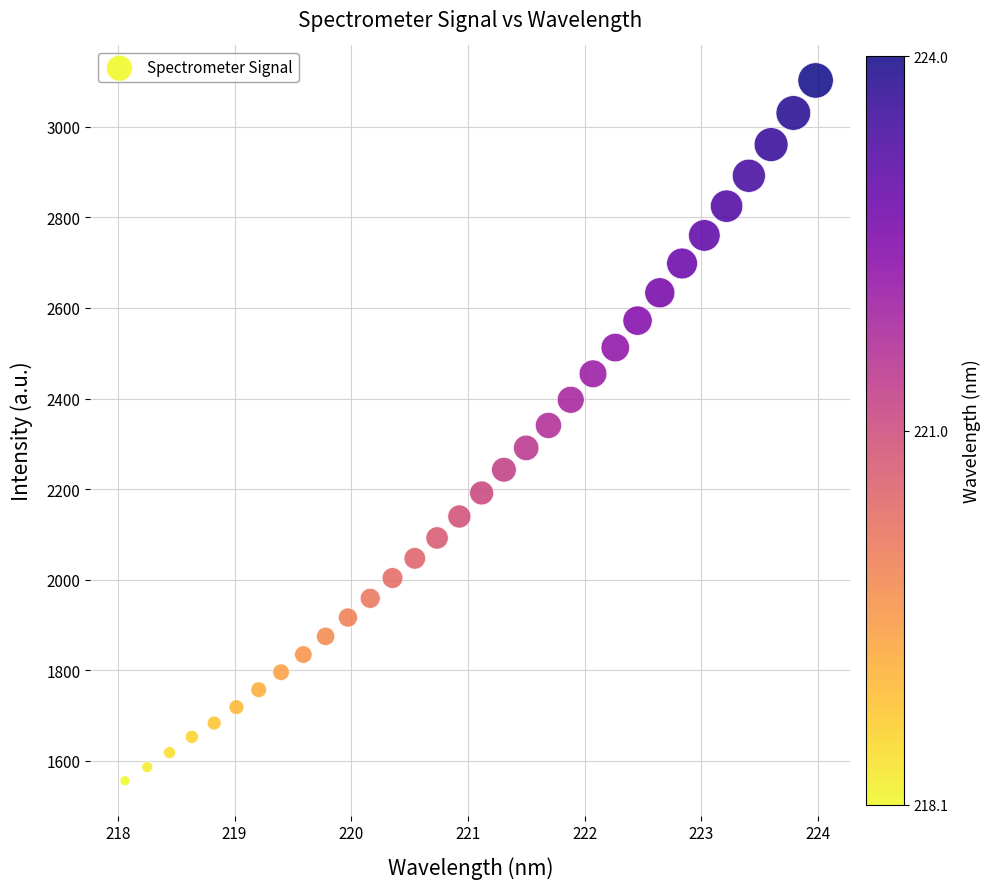

What is the range of X values (max minus min)?

5.9